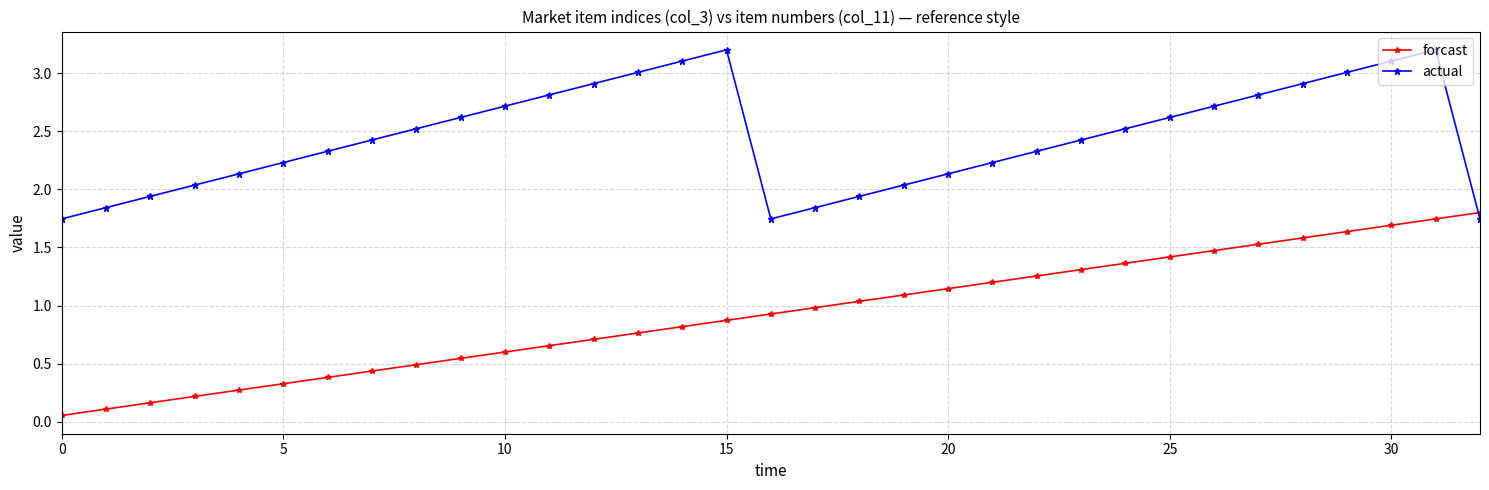

In actual, how many points are lower than both neighbors (excluding endpoints)?

1